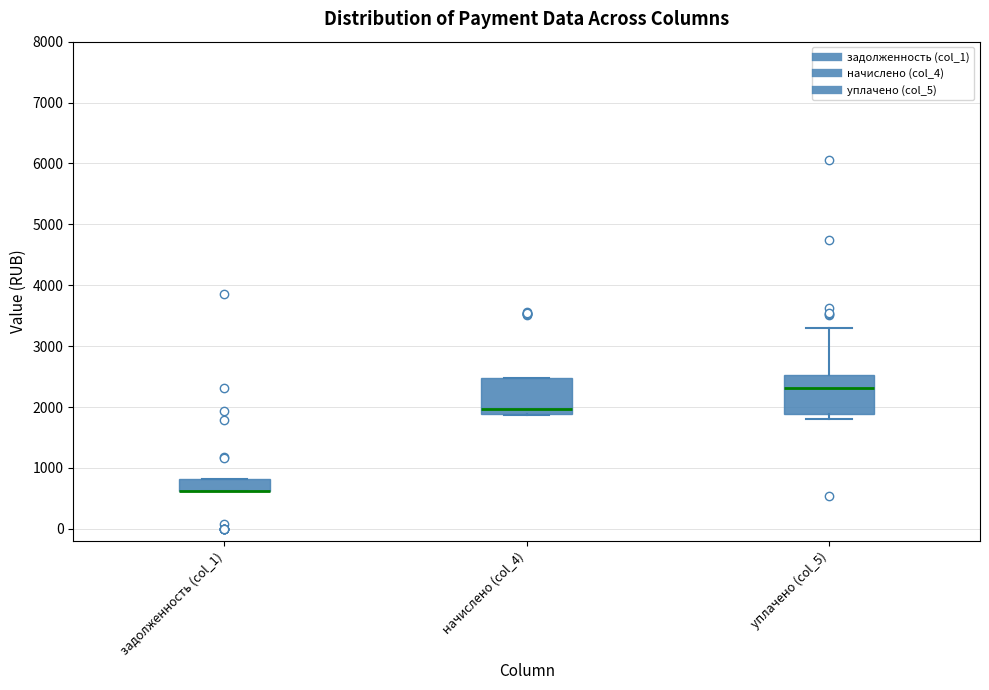

Where is the upper edge of the box for начислено (col_4) on the y-axis? The values are not printed on the chart, so give them approximately, as read against the axis.

2500